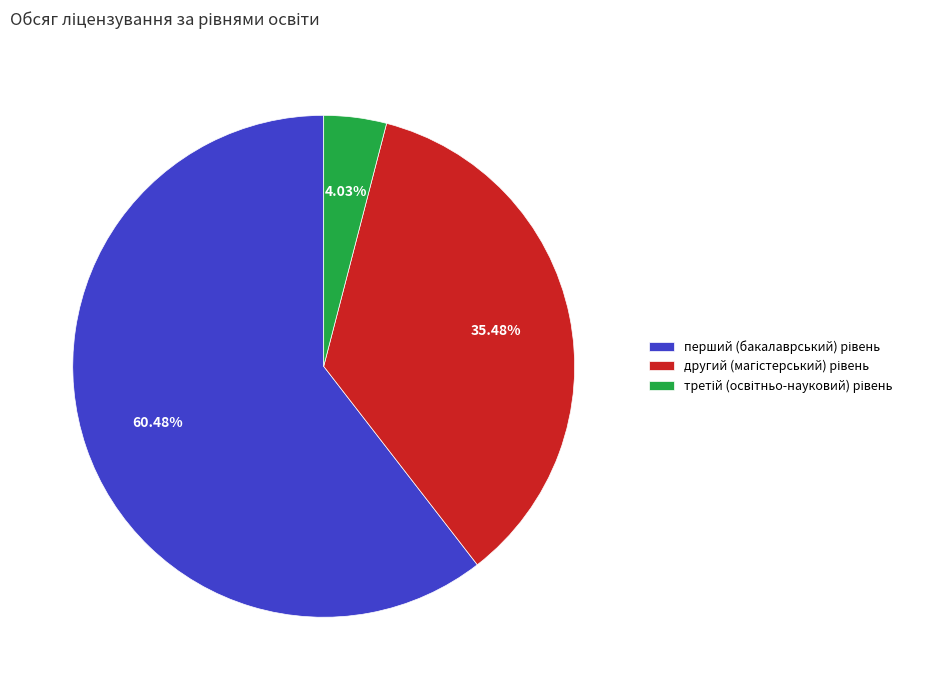

Is there a majority slice in this chart?

Yes